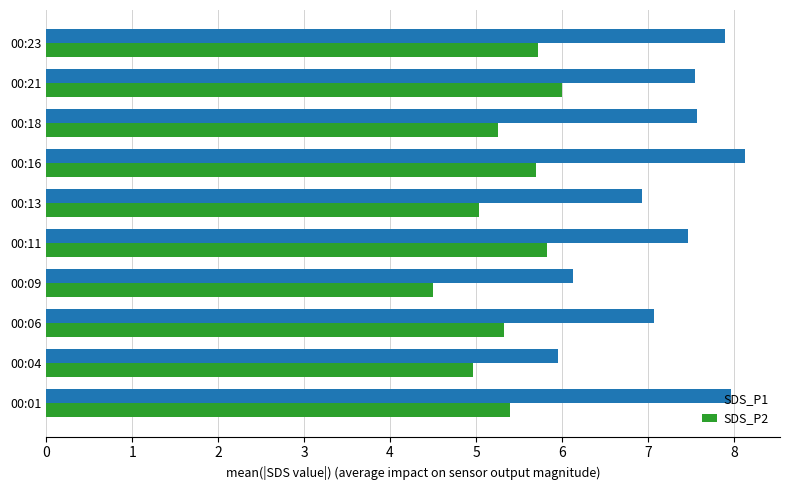

Which series has the widest spread of values?

SDS_P1